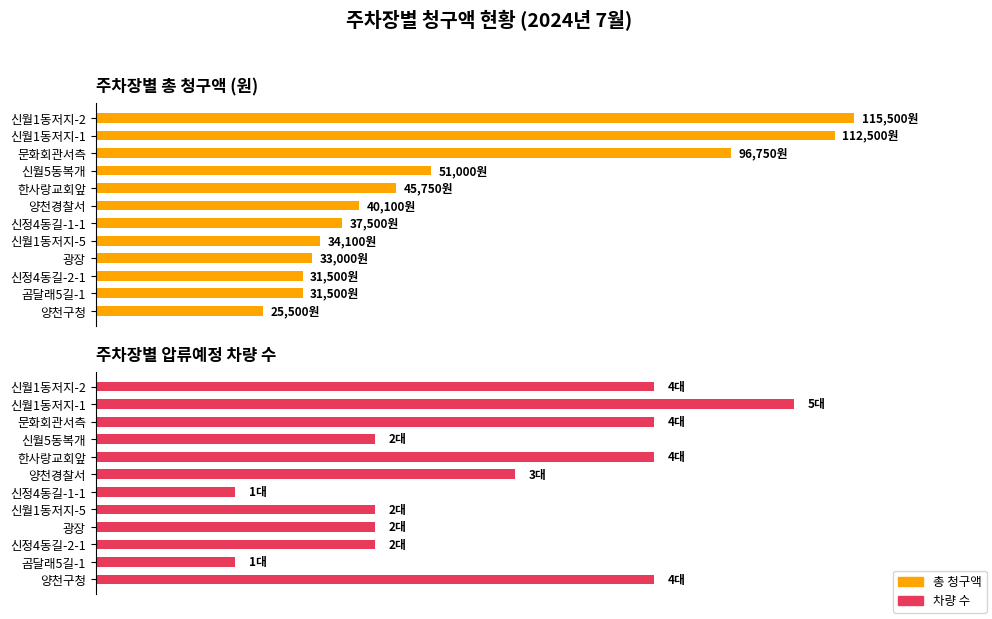

Which series has the largest total across all categories?

총 청구액